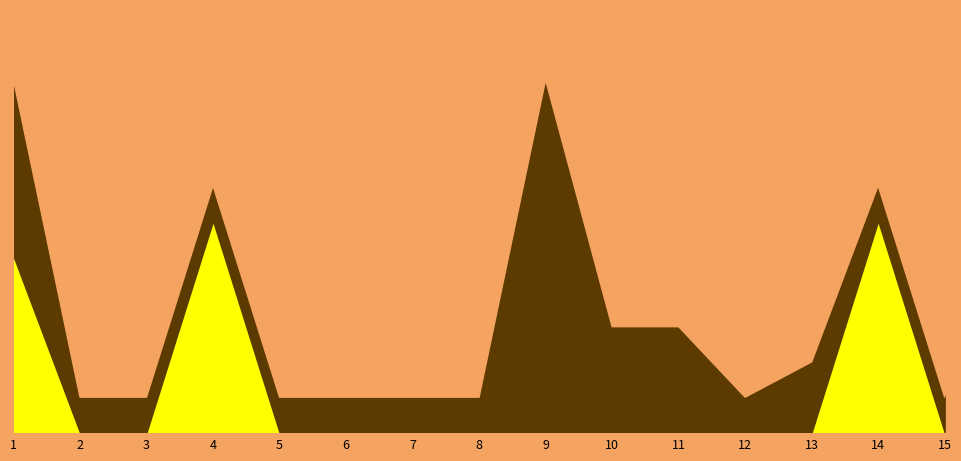

What is the maximum value for 就業時間１?

9